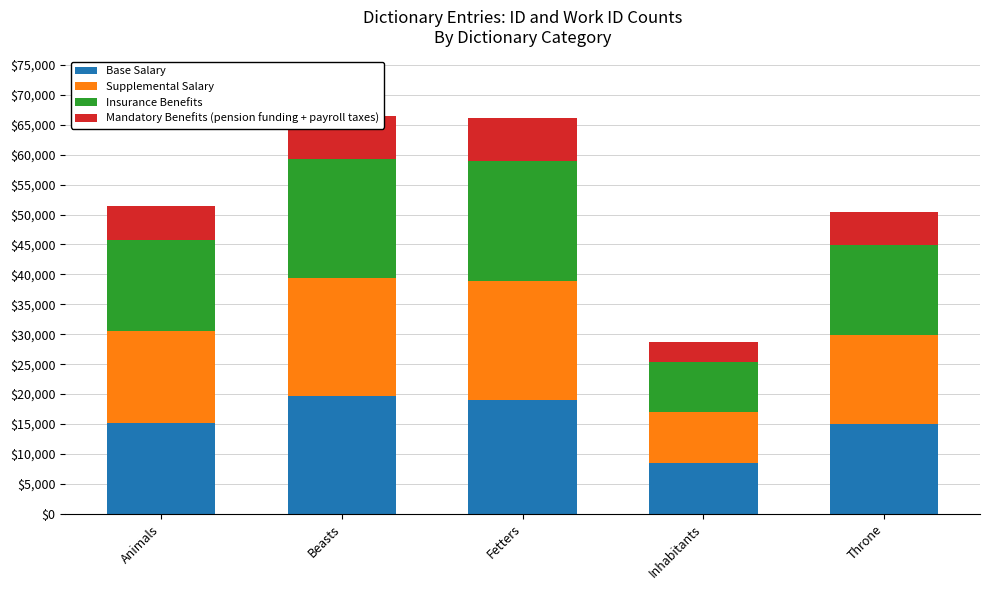

What is the total value across all series at Inhabitants?

28628